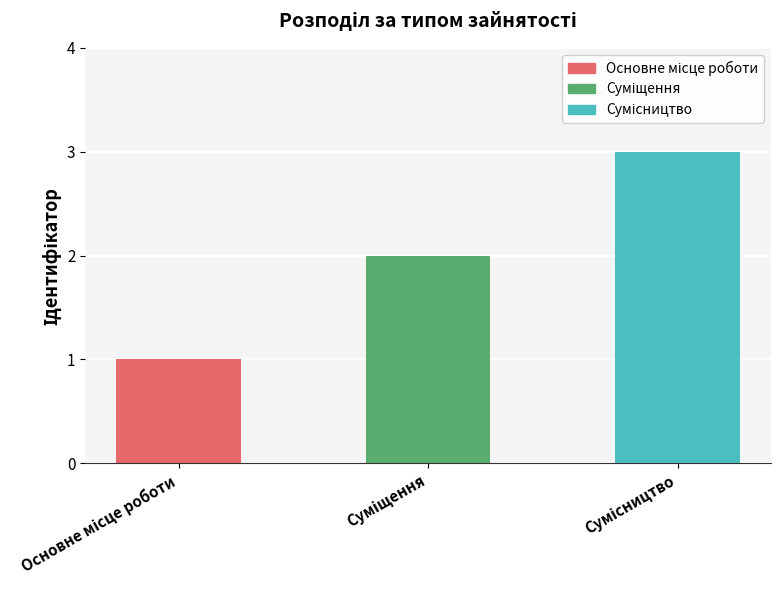

Where does the data first go above 2?

Сумісництво